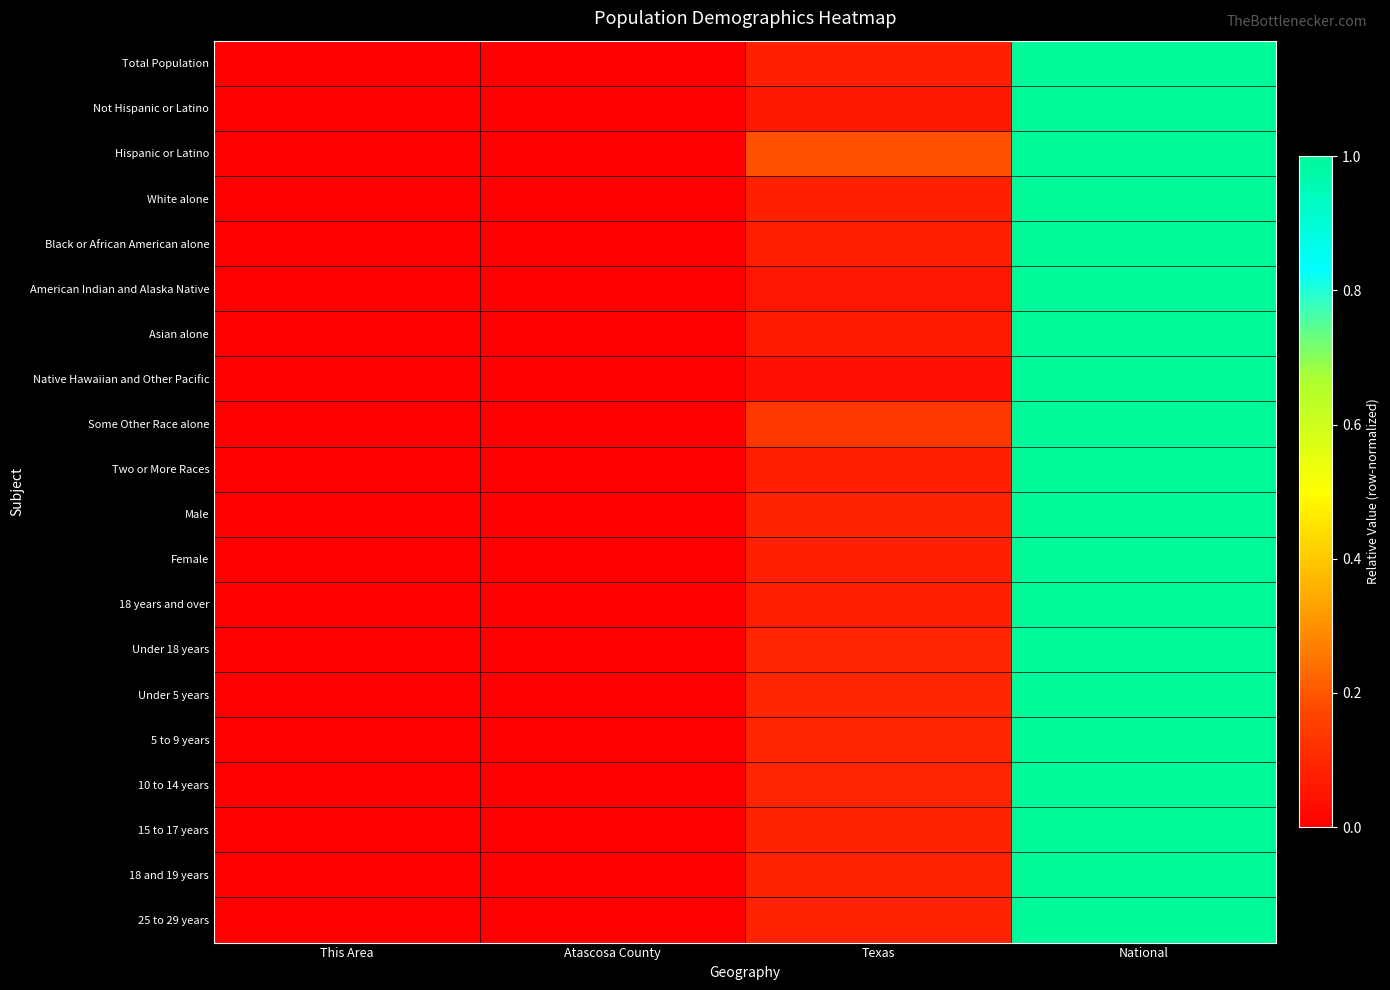

Between This Area and Texas, which series saw the biggest shift?

Hispanic or Latino